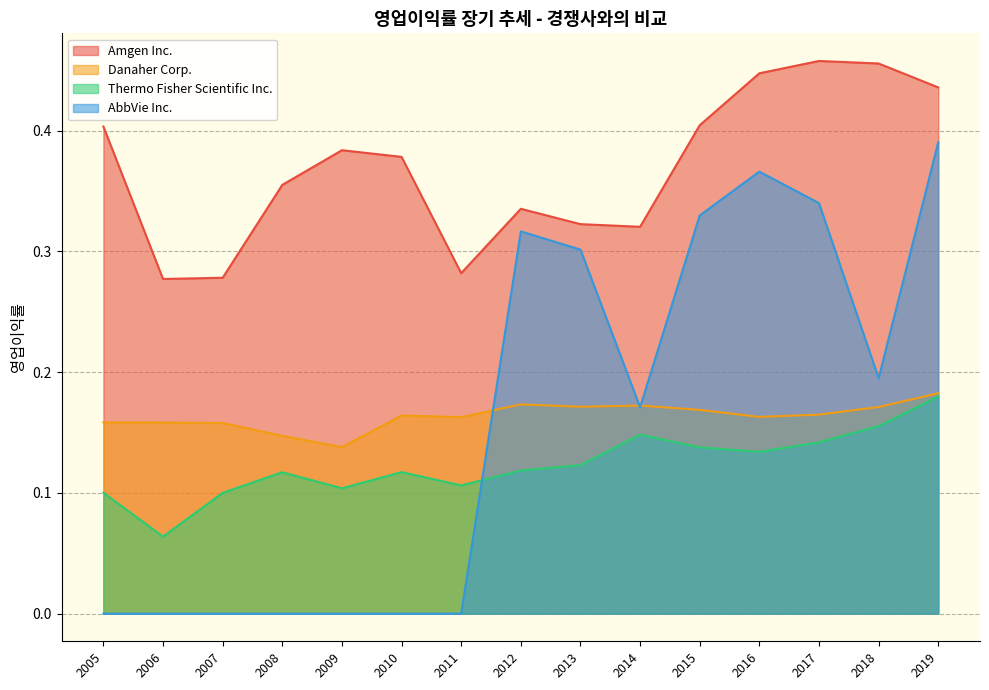

Does the chart display data point markers on the line(s)?

No